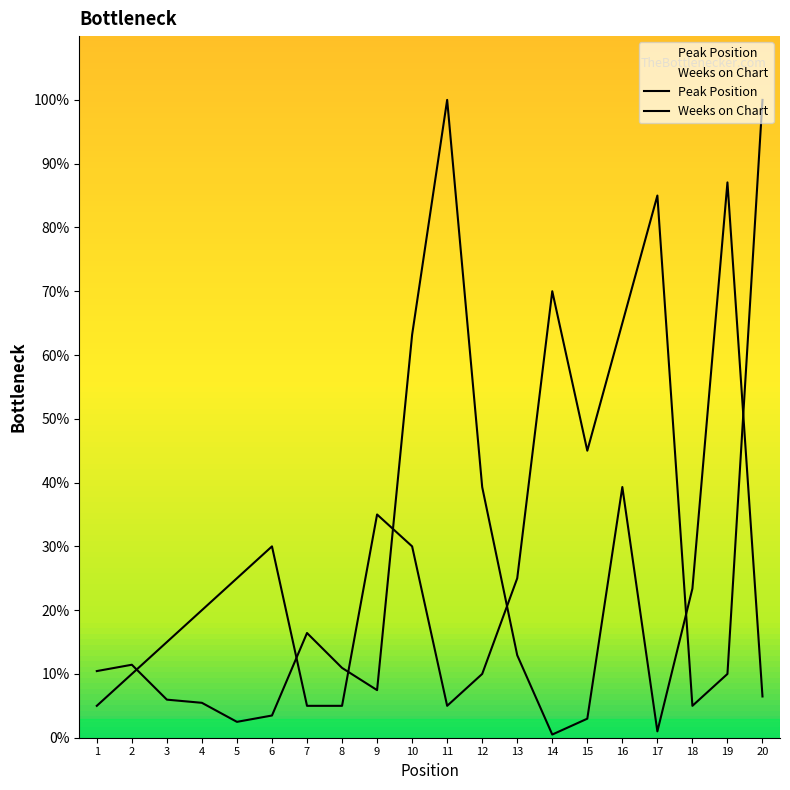

In Peak Position, how many points are higher than both neighbors (excluding endpoints)?

4